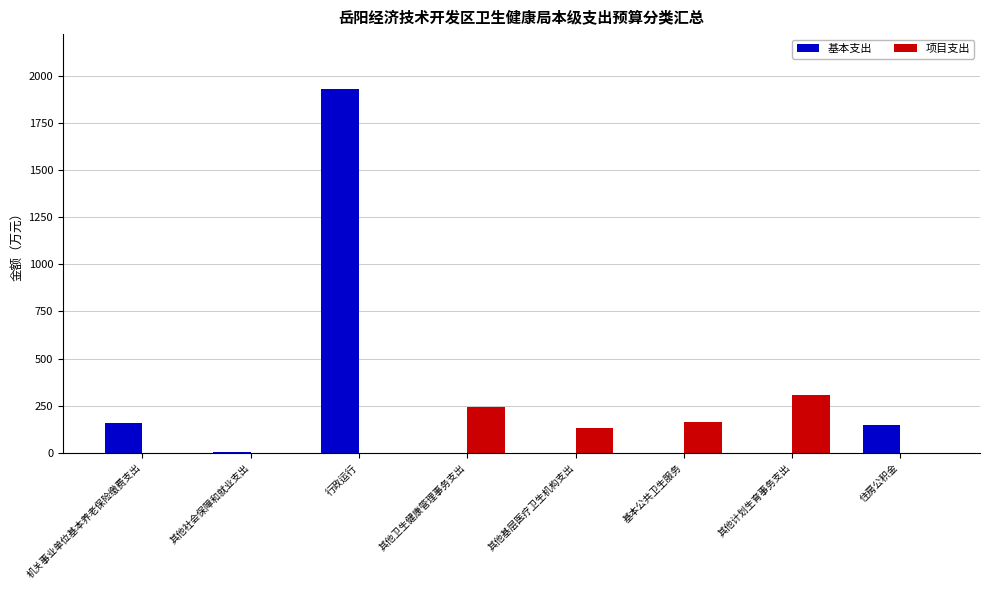

Which label corresponds to the largest value in the chart?

行政运行